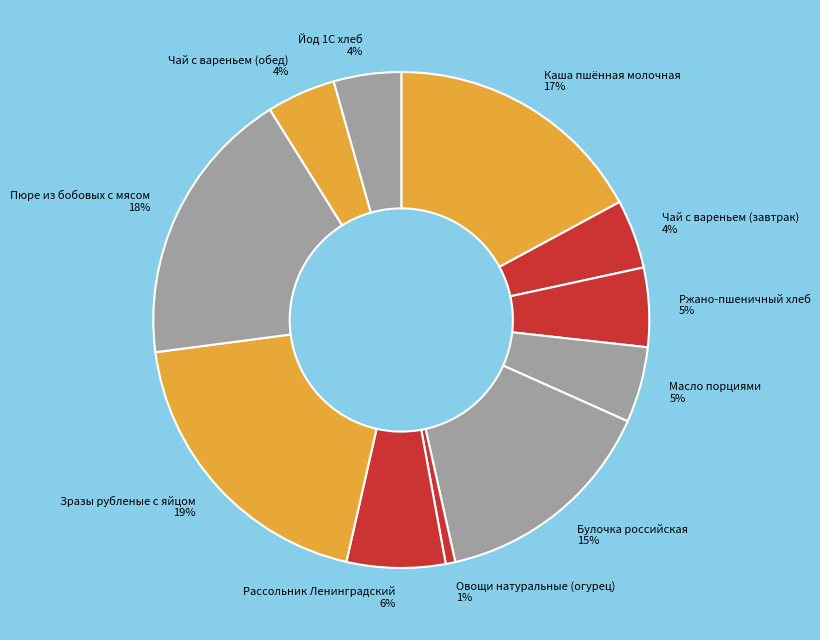

Which category has the biggest portion of the pie?

Зразы рубленые с яйцом